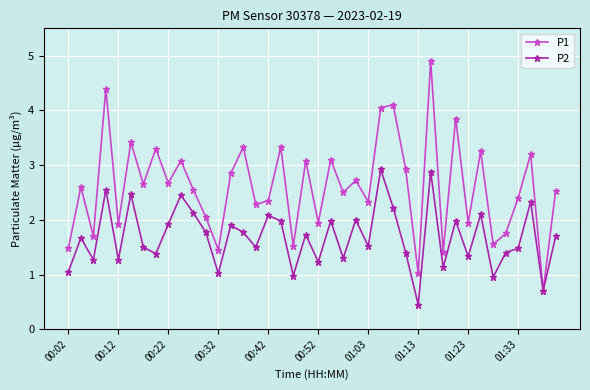

Which series has the largest total across all categories?

P1